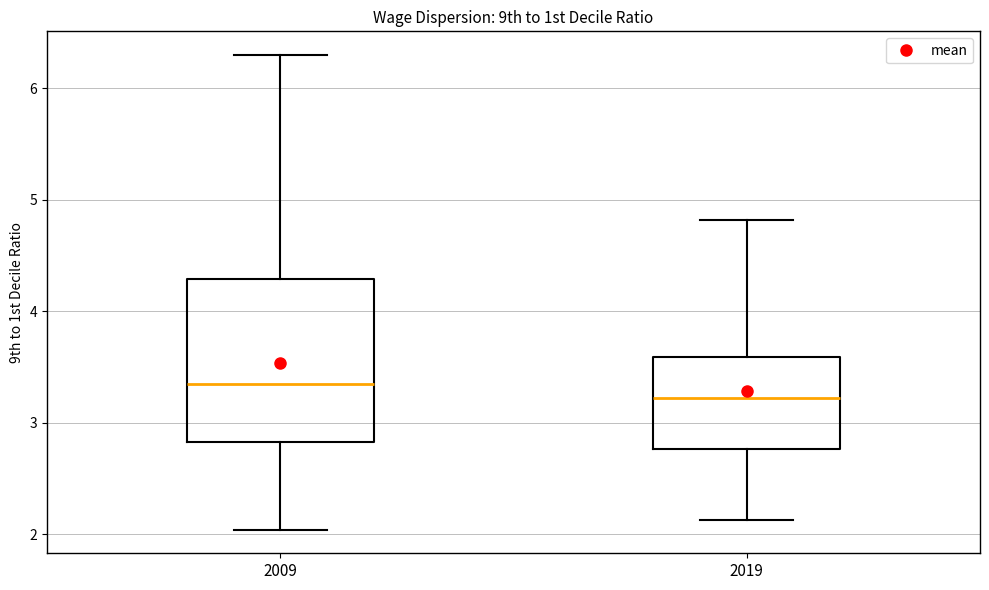

Reading left to right, read every box against the y-axis: the position of its median line, the range the box covers, and the ends of its whiskers. The values are not printed on the chart, so give them approximately, as read against the axis.

2009: median 3.4, box 2.8 to 4.3, whiskers 2.0 to 6.3
2019: median 3.2, box 2.8 to 3.6, whiskers 2.1 to 4.8